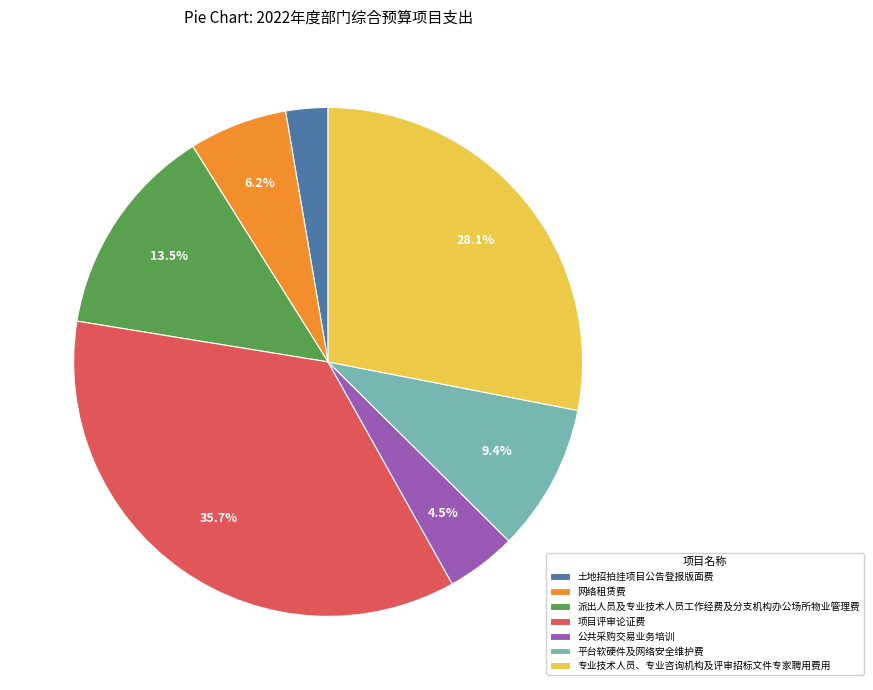

Count the number of slices in the pie.

7